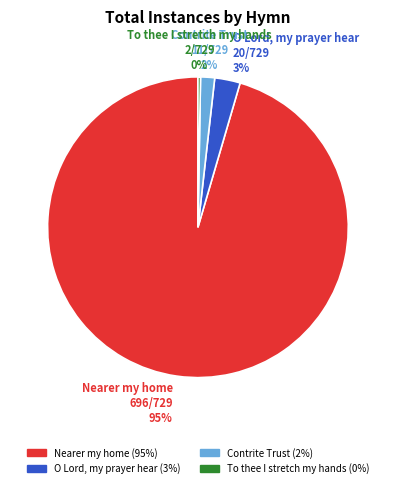

Between Contrite Trust and O Lord, my prayer hear, which is larger?

O Lord, my prayer hear